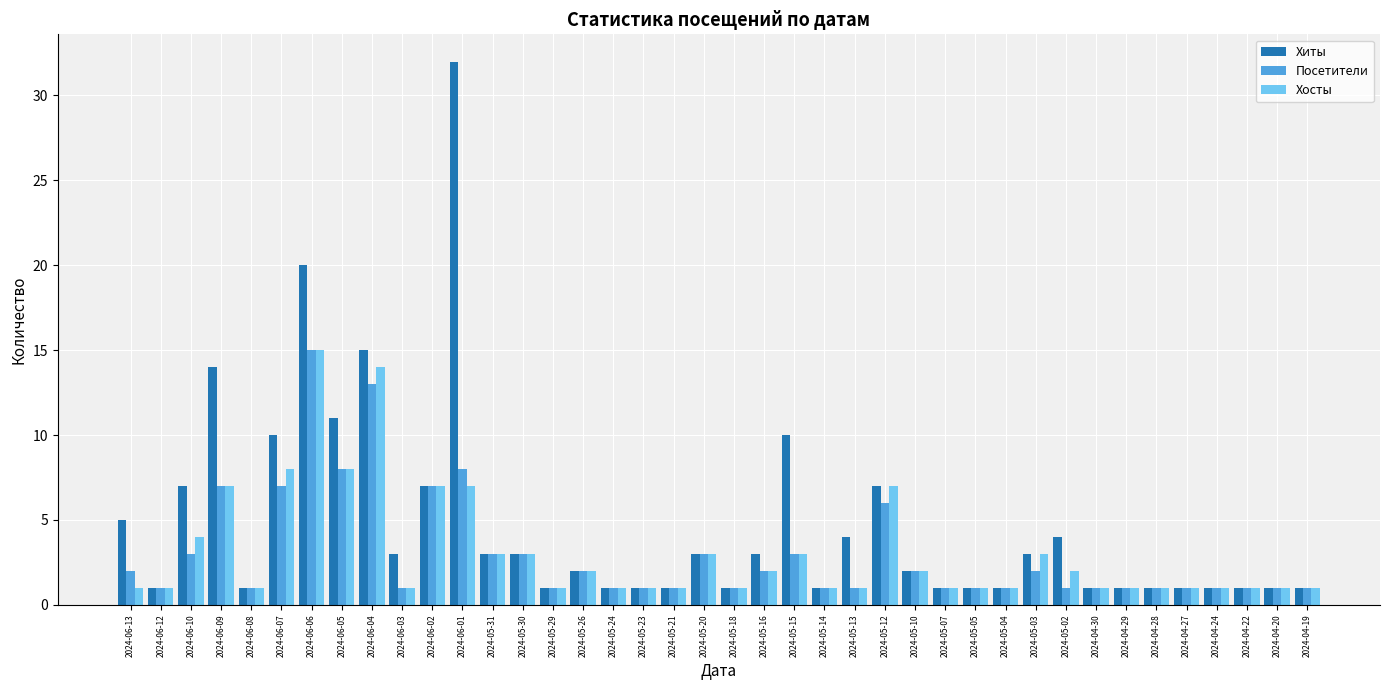

At which label does Посетители reach its peak?

2024-06-06